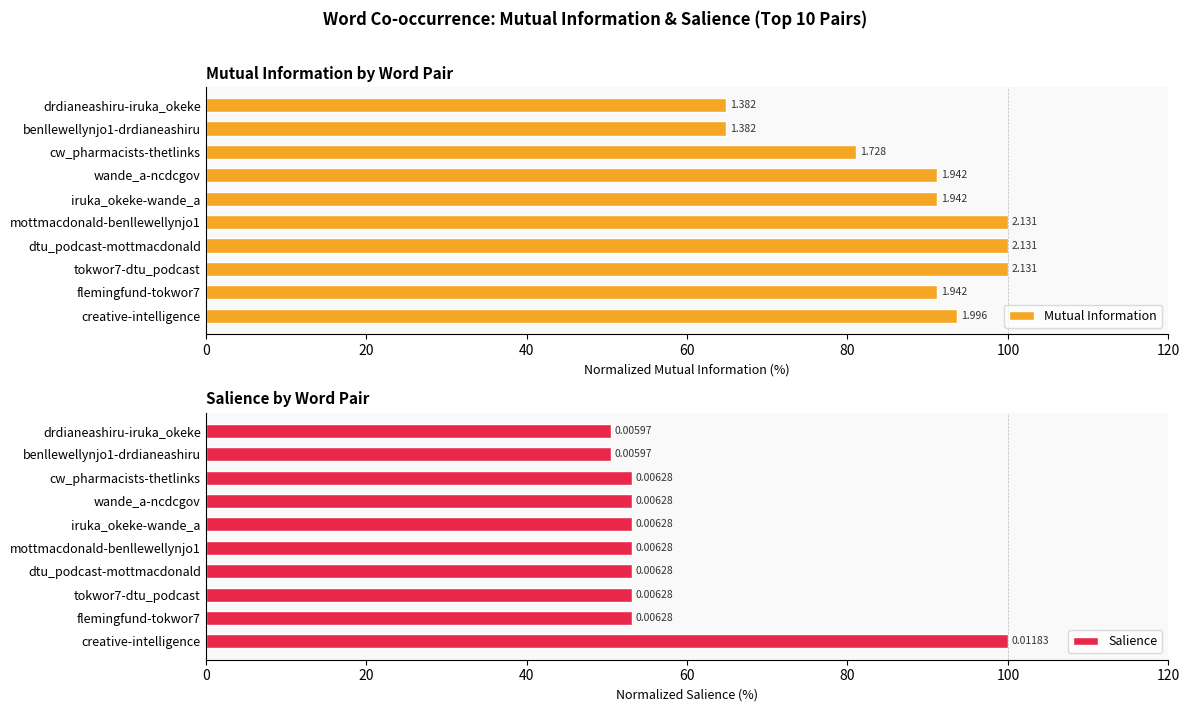

What is the difference between the maximum and minimum values in the Mutual Information series?

35.1